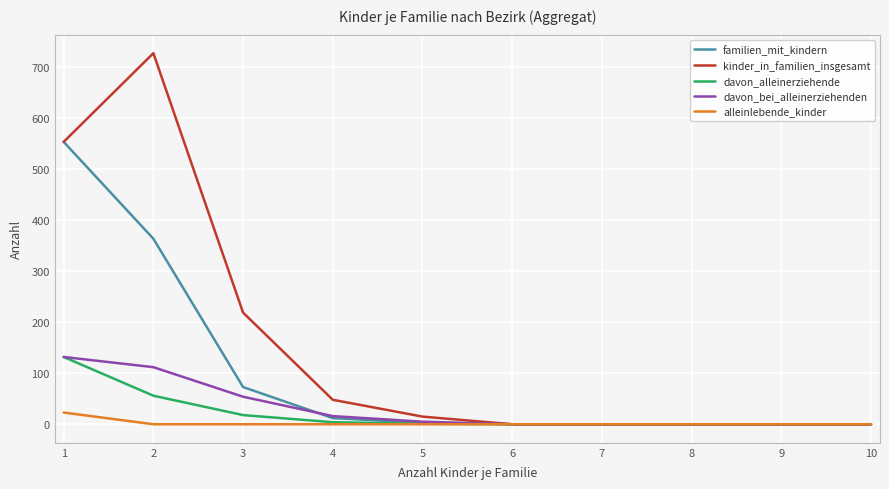

The value of davon_alleinerziehende at 7 is 0. True or false?

True